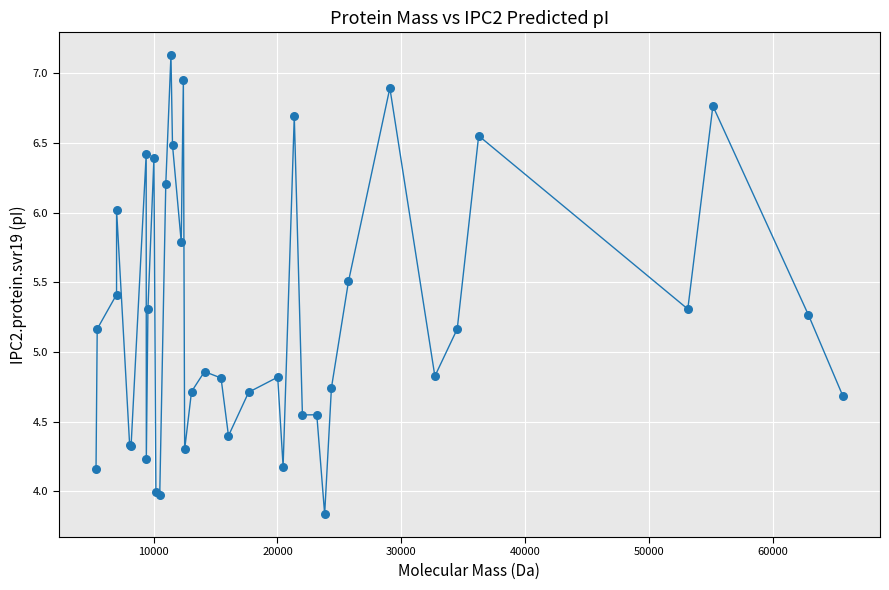

What is the minimum value shown in the chart?

3.8